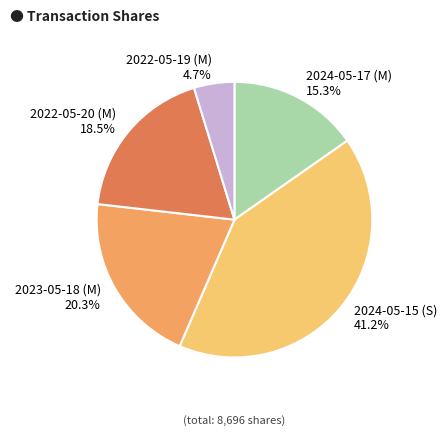

Rank the categories by value from lowest to highest.

2022-05-19 (M), 2024-05-17 (M), 2022-05-20 (M), 2023-05-18 (M), 2024-05-15 (S)